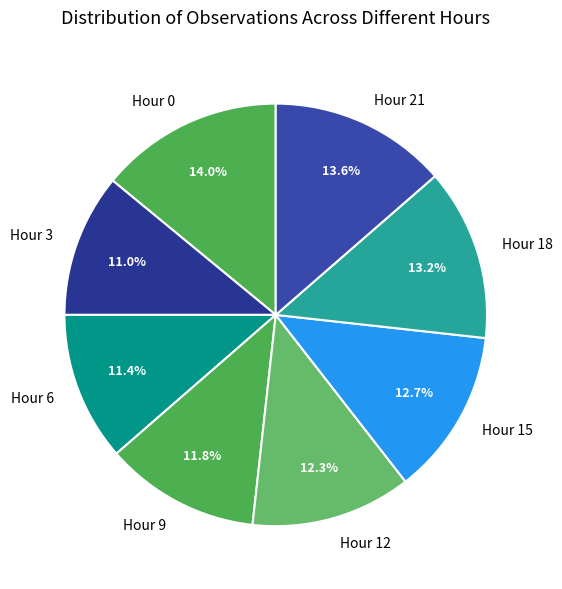

What is the ratio of the value at Hour 18 to the value at Hour 0?

0.9